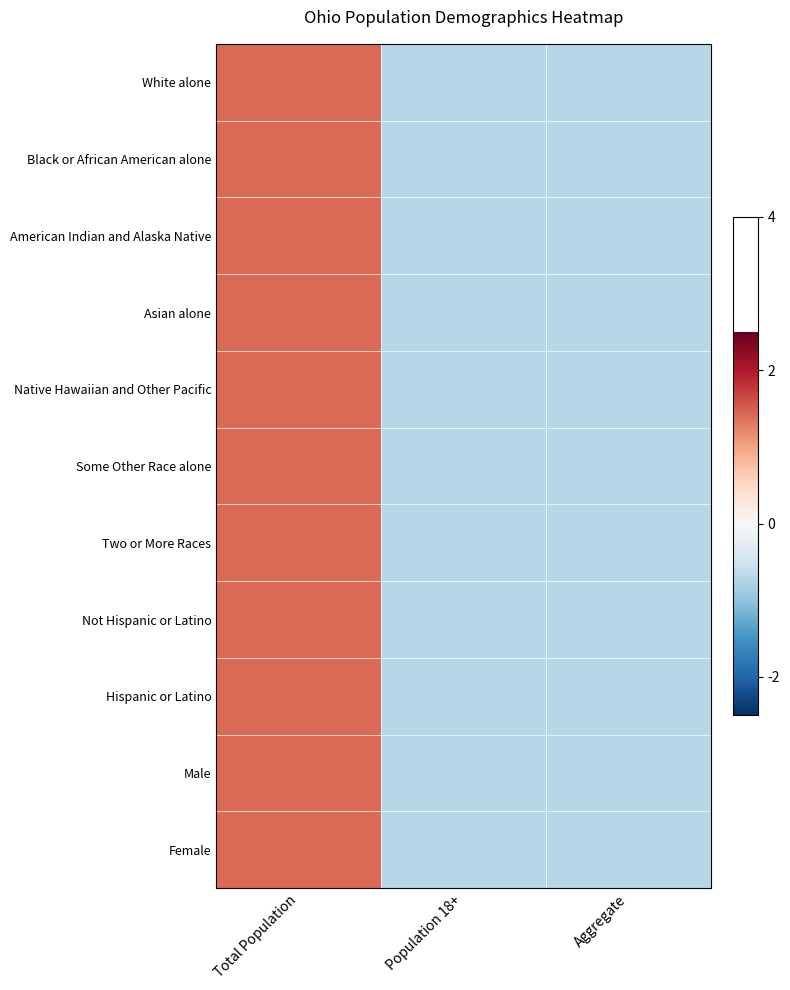

Reading right to left, transcribe all the data shown in this chart.

White alone: Aggregate=-0.7	Population 18+=-0.7	Total Population=1.4
Black or African American alone: Aggregate=-0.7	Population 18+=-0.7	Total Population=1.4
American Indian and Alaska Native: Aggregate=-0.7	Population 18+=-0.7	Total Population=1.4
Asian alone: Aggregate=-0.7	Population 18+=-0.7	Total Population=1.4
Native Hawaiian and Other Pacific: Aggregate=-0.7	Population 18+=-0.7	Total Population=1.4
Some Other Race alone: Aggregate=-0.7	Population 18+=-0.7	Total Population=1.4
Two or More Races: Aggregate=-0.7	Population 18+=-0.7	Total Population=1.4
Not Hispanic or Latino: Aggregate=-0.7	Population 18+=-0.7	Total Population=1.4
Hispanic or Latino: Aggregate=-0.7	Population 18+=-0.7	Total Population=1.4
Male: Aggregate=-0.7	Population 18+=-0.7	Total Population=1.4
Female: Aggregate=-0.7	Population 18+=-0.7	Total Population=1.4